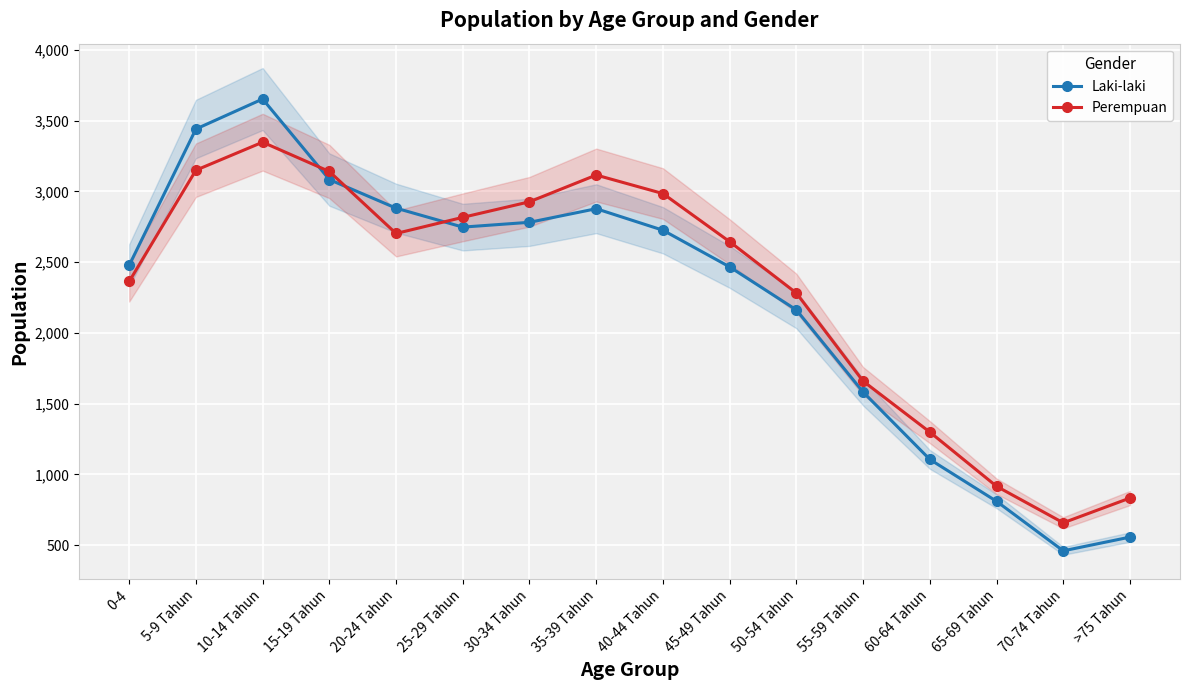

Which series has the largest range (max minus min)?

Laki-laki